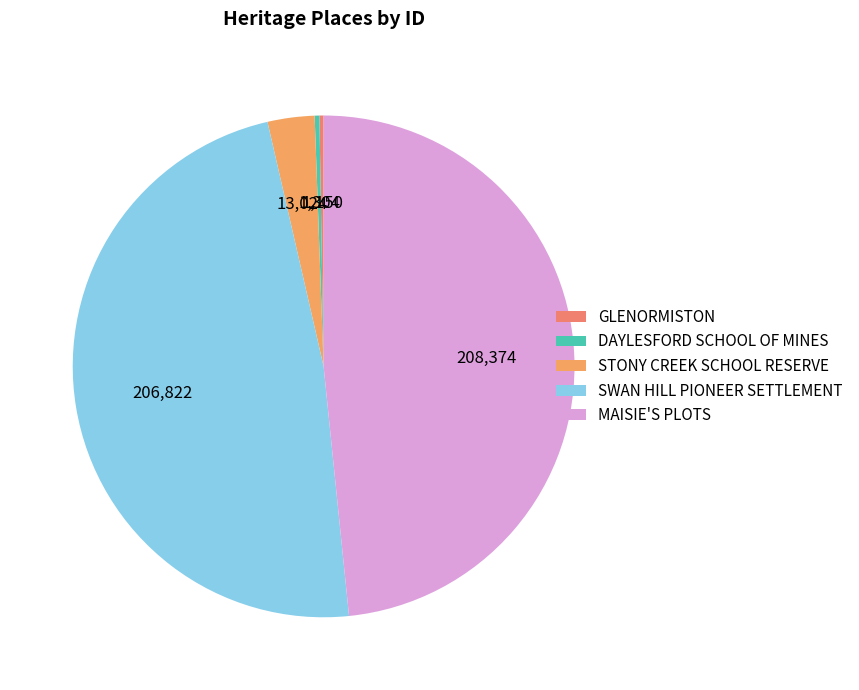

Which has a higher value, MAISIE'S PLOTS or STONY CREEK SCHOOL RESERVE?

MAISIE'S PLOTS